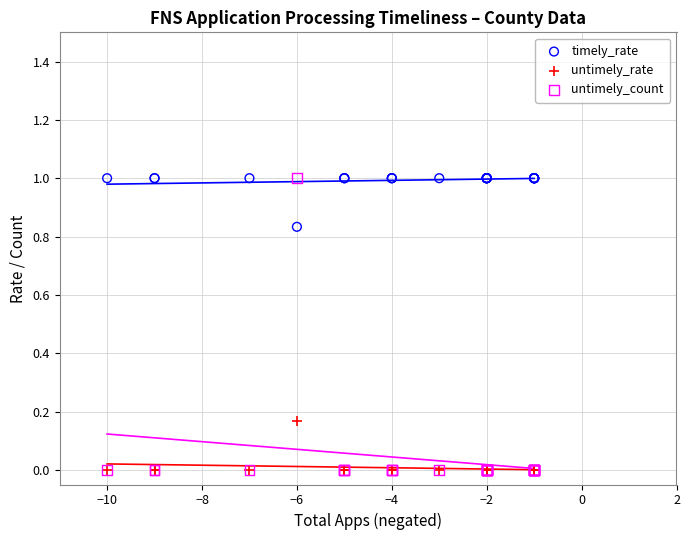

What are all the series names shown in the legend?

timely_rate, untimely_rate, untimely_count